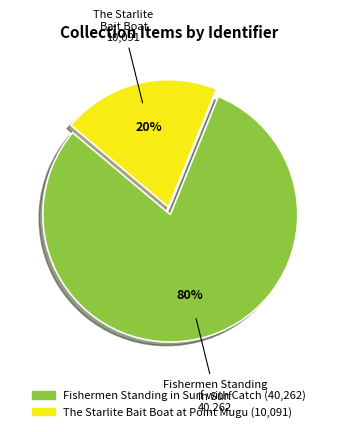

To the nearest percent, what portion does The Starlite Bait Boat at Point Mugu represent?

20%